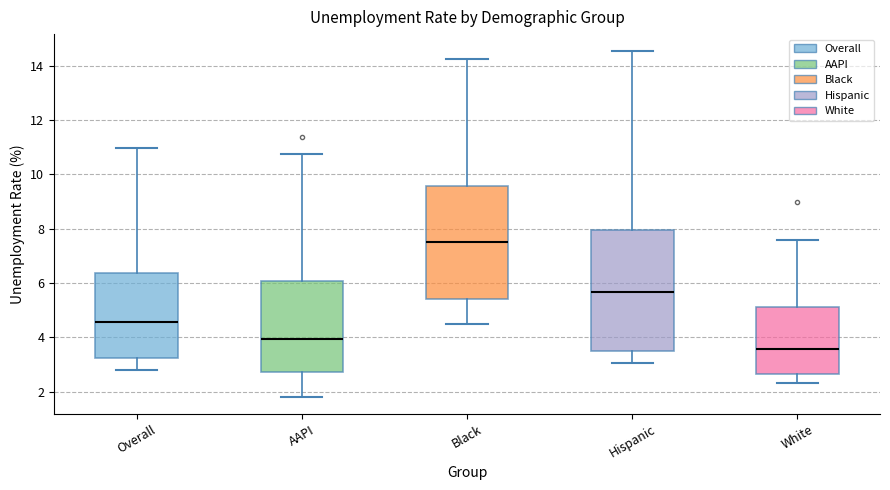

Reading left to right, read every box against the y-axis: the position of its median line, the range the box covers, and the ends of its whiskers. The values are not printed on the chart, so give them approximately, as read against the axis.

Overall: median 4.6, box 3.2 to 6.4, whiskers 2.8 to 11.0
AAPI: median 4.0, box 2.8 to 6.0, whiskers 1.8 to 10.8
Black: median 7.6, box 5.4 to 9.6, whiskers 4.4 to 14.2
Hispanic: median 5.6, box 3.6 to 8.0, whiskers 3.0 to 14.6
White: median 3.6, box 2.6 to 5.2, whiskers 2.4 to 7.6